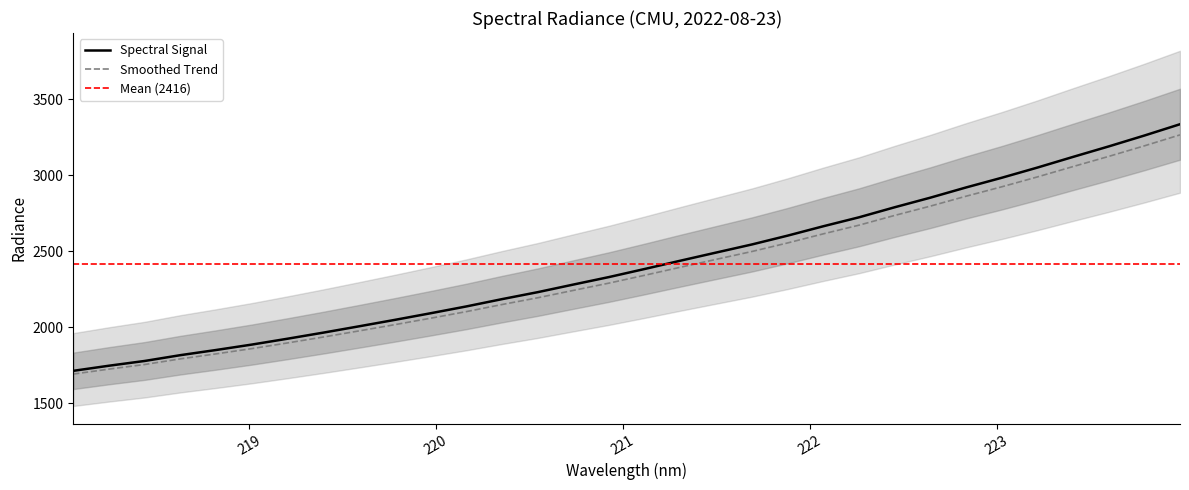

Reading left to right, transcribe all the data shown in this chart.

218.0596=1712.4	218.2508=1746.1	218.442=1777.4	218.6332=1815.6	218.8244=1849.6	219.0156=1885.3	219.2067=1923.9	219.3979=1963.8	219.589=2005.4	219.7801=2047.7	219.9712=2091.2	220.1623=2136.1	220.3533=2184.2	220.5444=2230.0	220.7354=2280.1	220.9264=2329.6	221.1174=2382.7	221.3083=2437.2	221.4993=2490.7	221.6902=2543.8	221.8812=2601.9	222.0721=2663.6	222.263=2722.4	222.4538=2788.5	222.6447=2851.6	222.8355=2918.7	223.0264=2982.5	223.2172=3049.6	223.408=3119.8	223.5987=3188.7	223.7895=3260.3	223.9802=3334.8